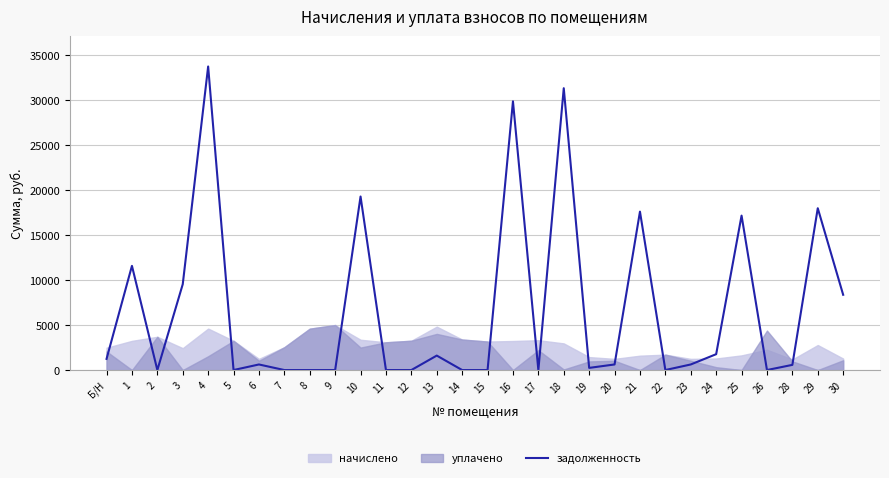

The value of задолженность at 26 is -12012.8. True or false?

False